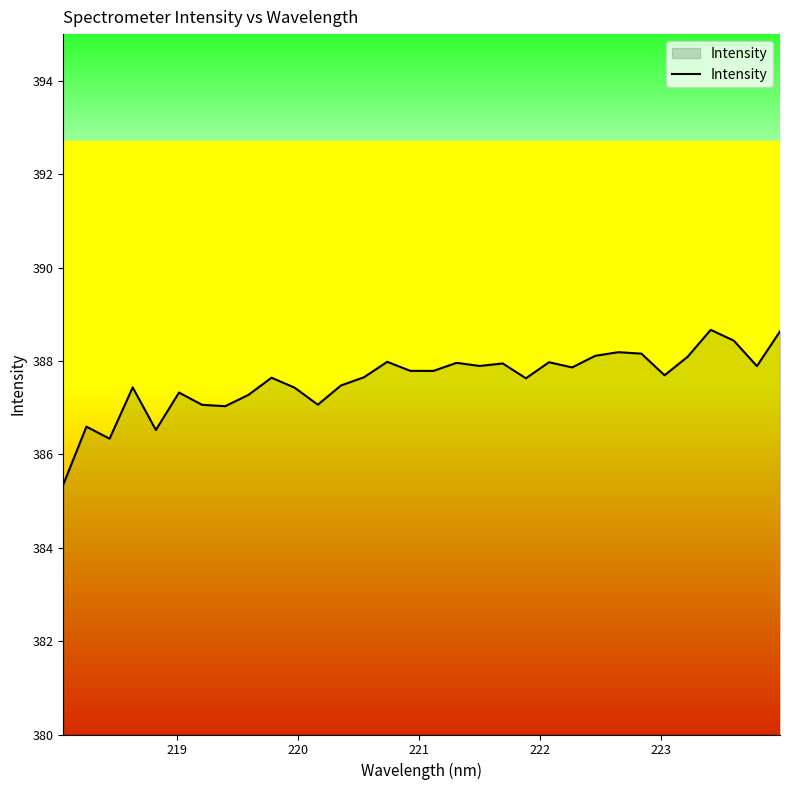

What is the difference between the maximum and minimum values?

3.3